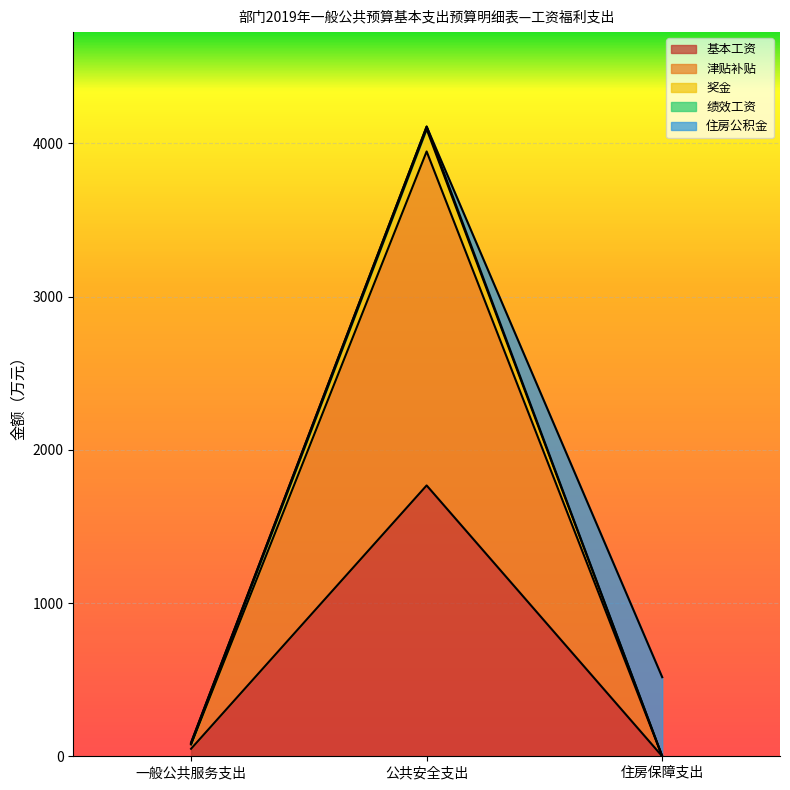

At which category is the sum across all series the highest?

公共安全支出